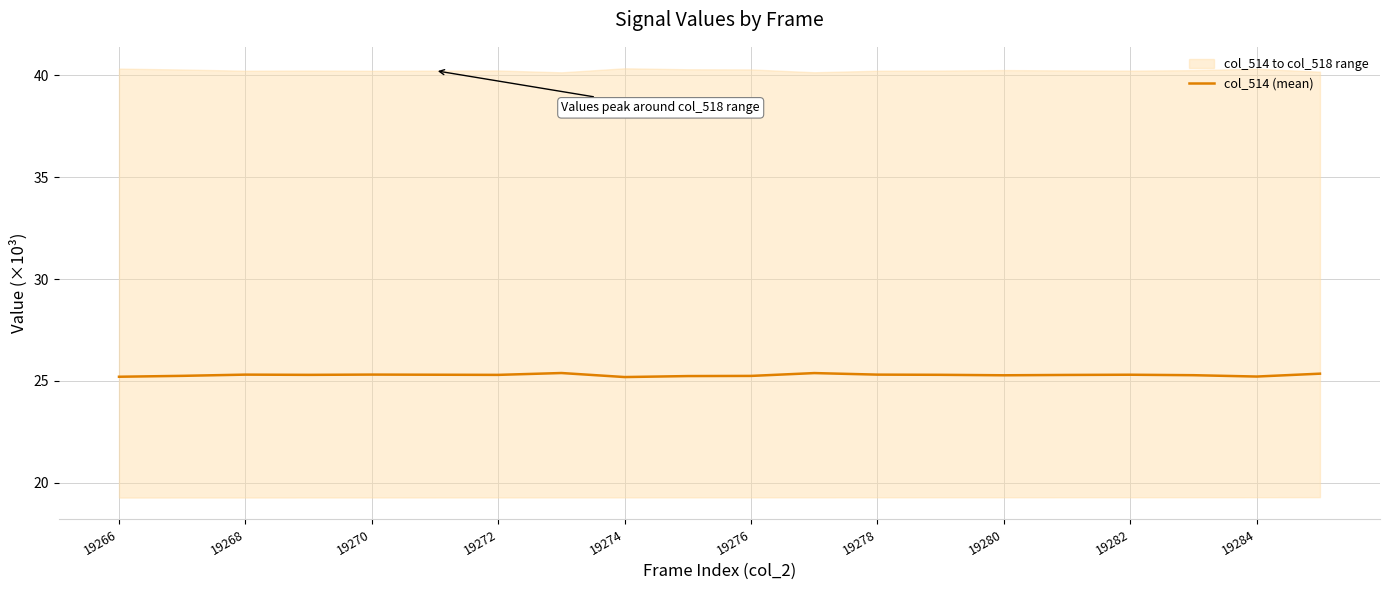

What is the highest value of the col_514 (mean) series?

25.4